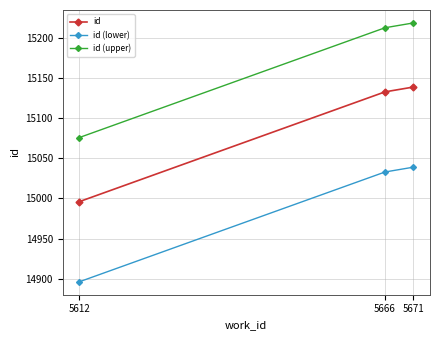

What are all the series names shown in the legend?

id, id (lower), id (upper)